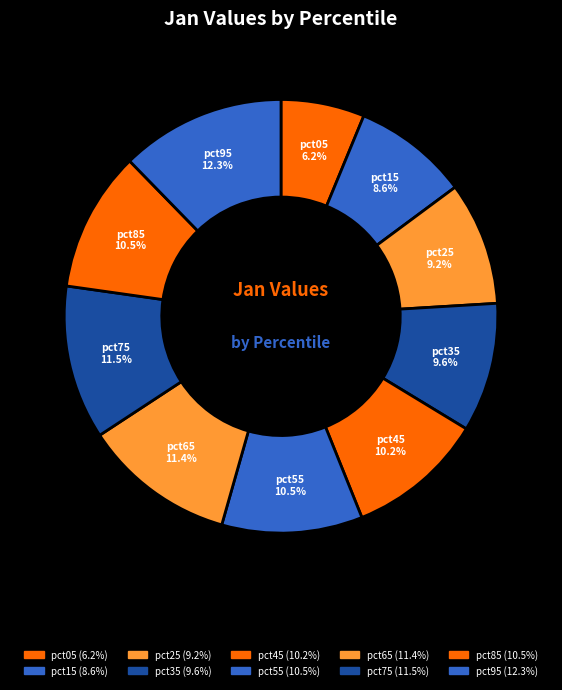

Which has a higher value, pct75 or pct85?

pct75